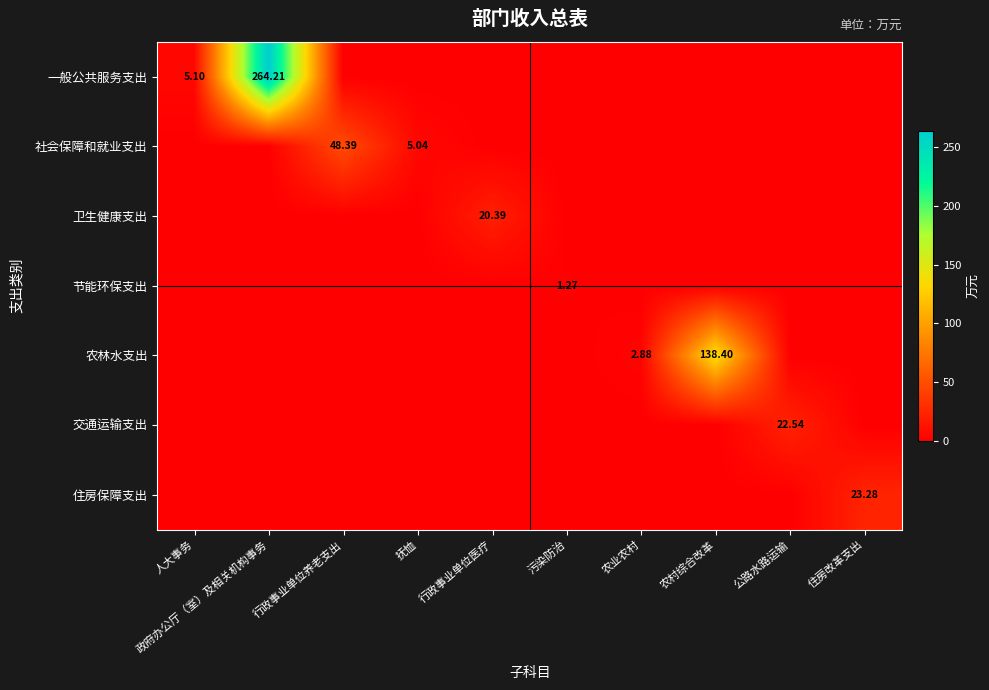

What is the maximum value shown in the chart?

264.2